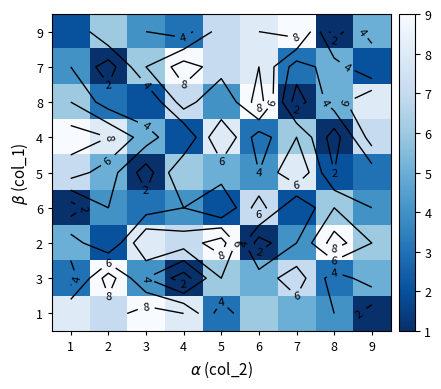

What is the approximate value of 5 at 8?

2